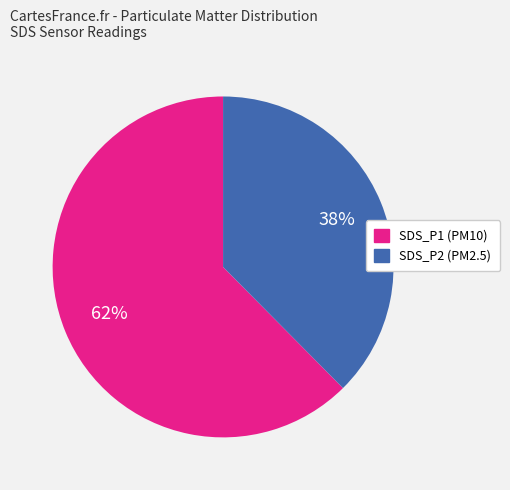

Combined, do SDS_P1 and SDS_P2 account for over 50%?

Yes